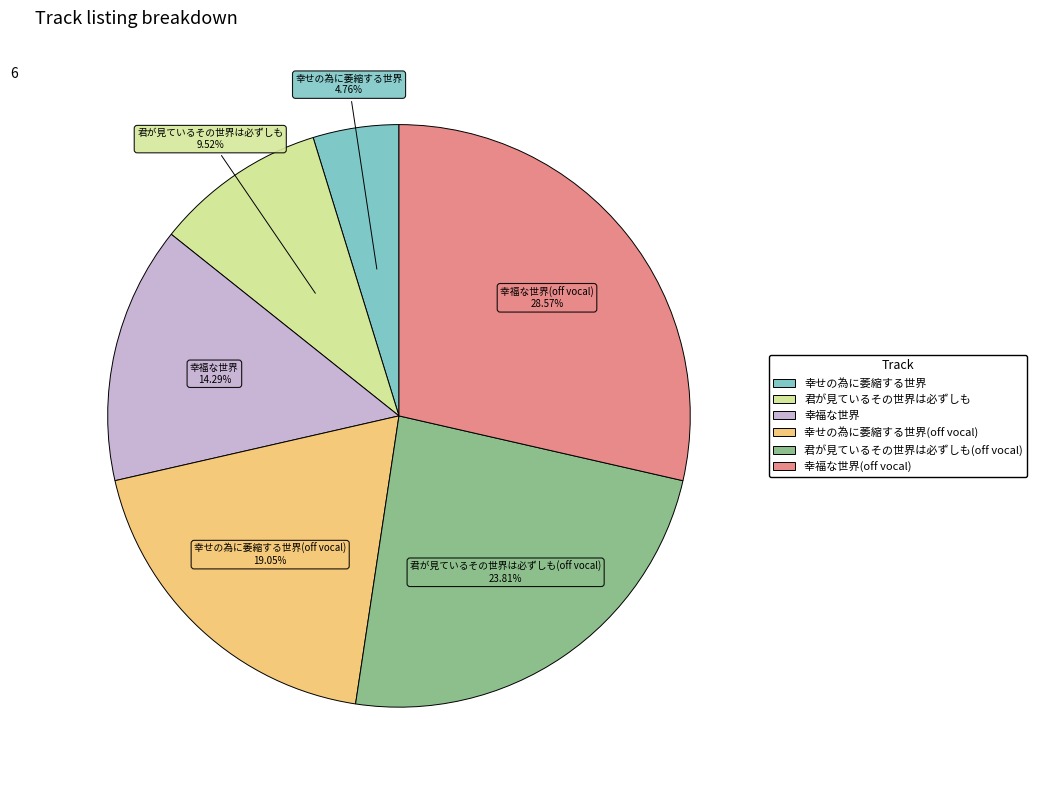

Is there any slice that represents more than half of the pie?

No